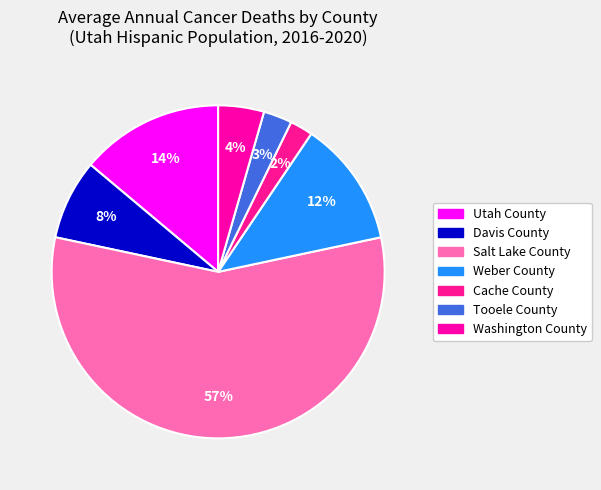

True or false: Weber County accounts for 12% of the total.

True